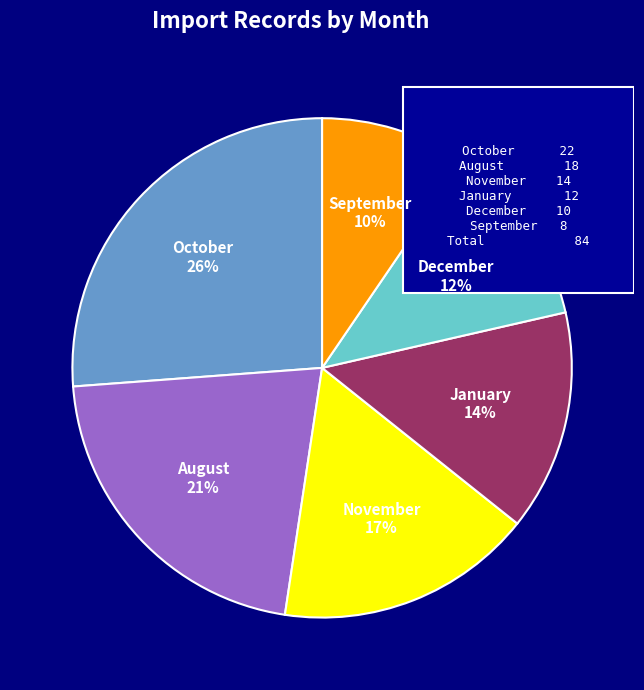

Does August account for over 50% of the chart?

No